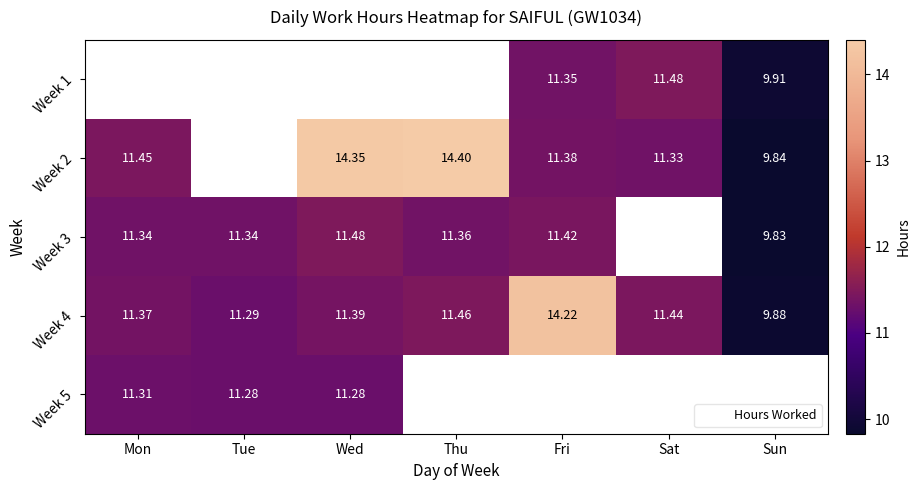

Is the value of Week 3 at Sat greater than the value of Week 1 at Sun?

No